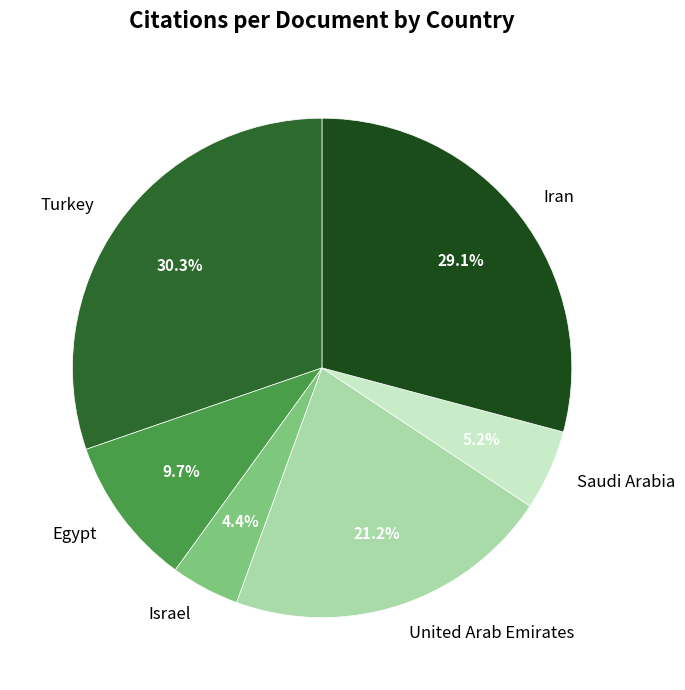

What portion of the pie excludes Israel?

95.6%